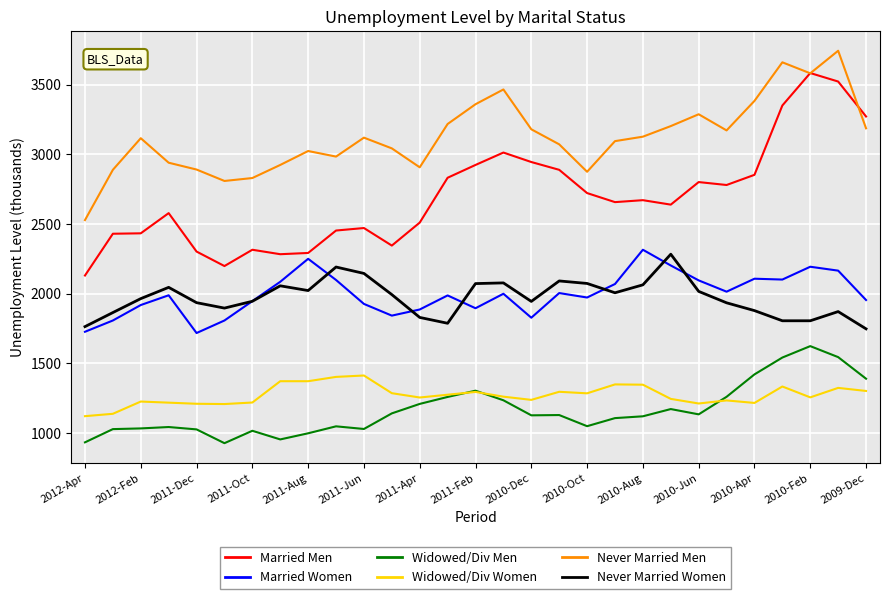

True or false: Widowed/Div Women and Never Married Men cross at least once.

False